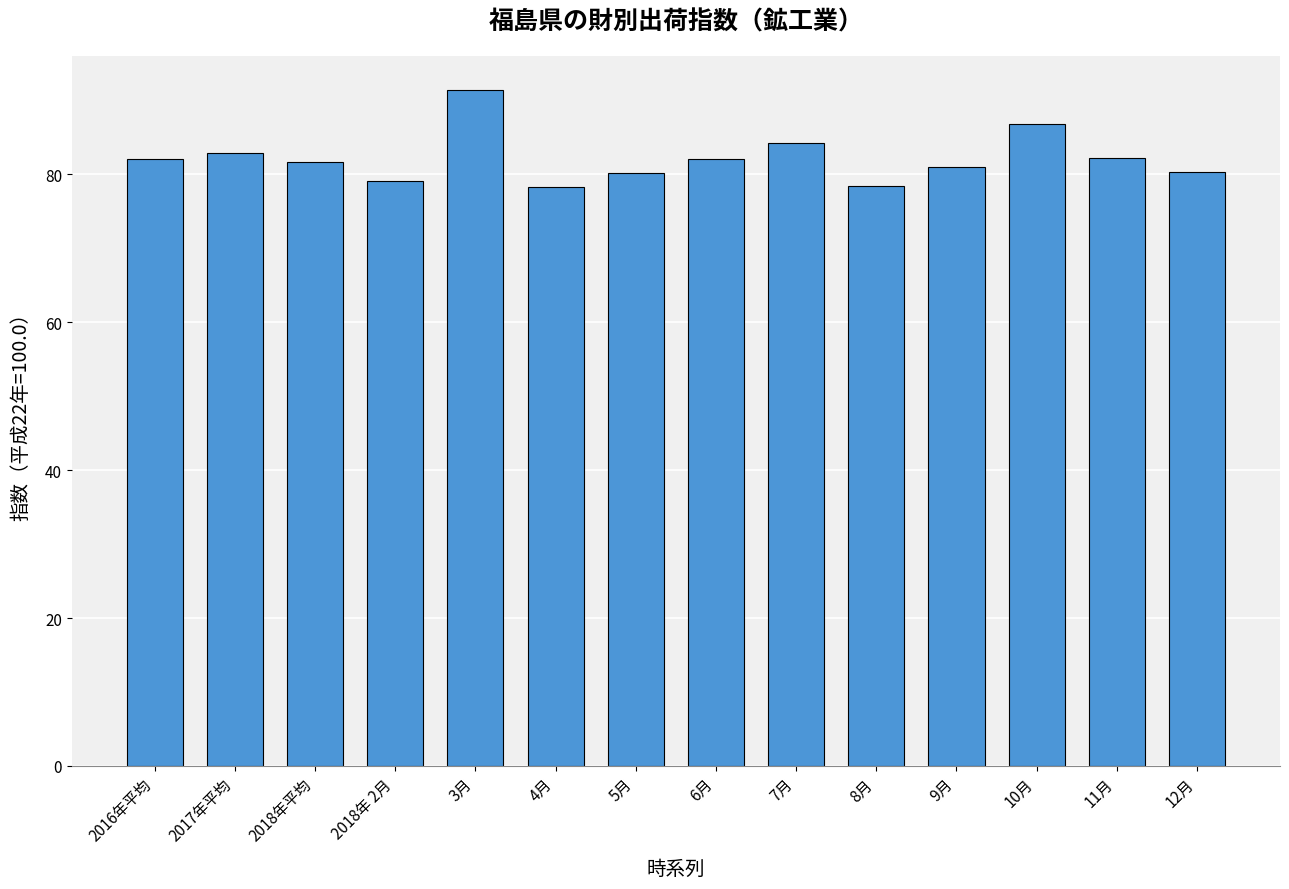

What is the value of the 14th bar from the left?

80.3